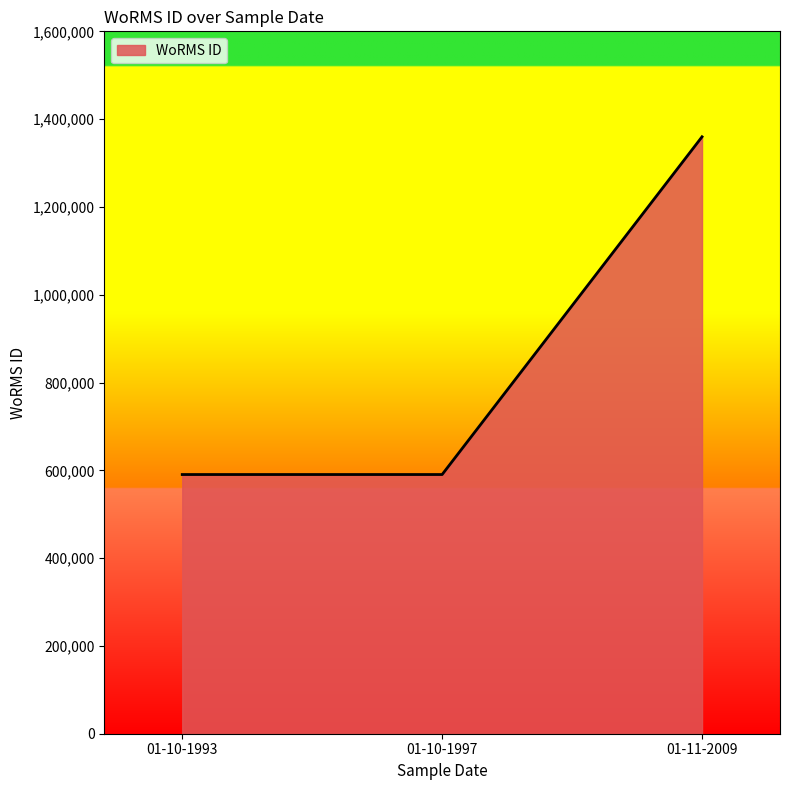

Count the number of categories in the chart.

3